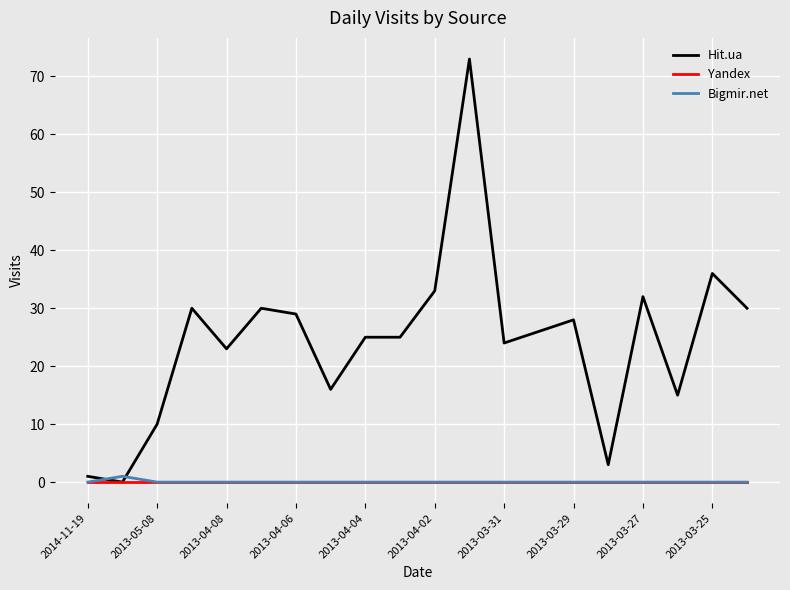

Which series has the largest total across all categories?

Hit.ua